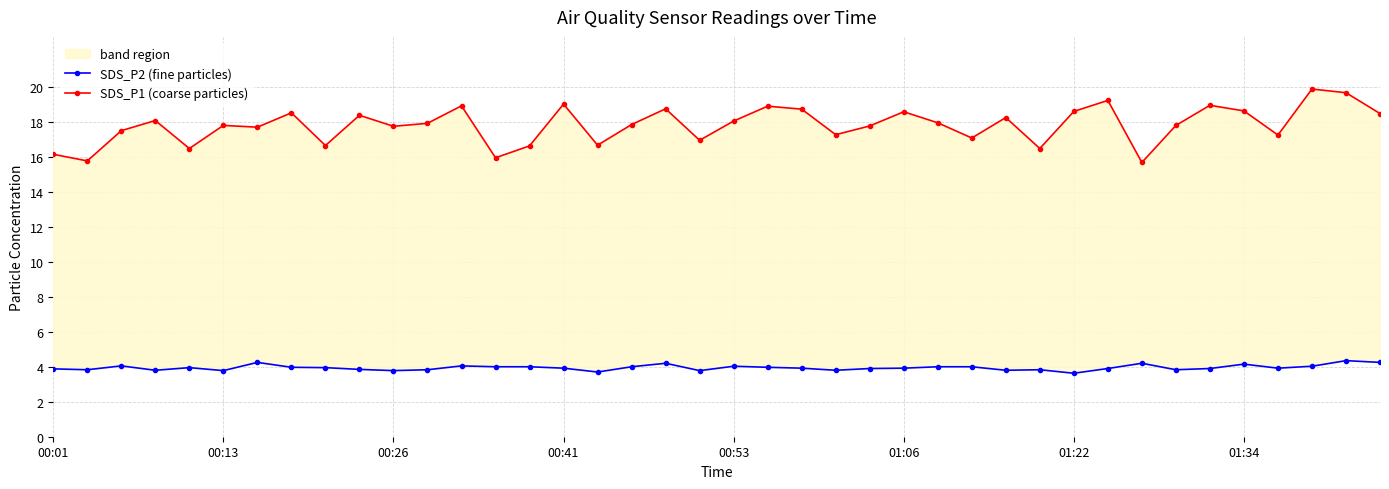

What are all the series names shown in the legend?

SDS_P2 (fine particles), SDS_P1 (coarse particles)